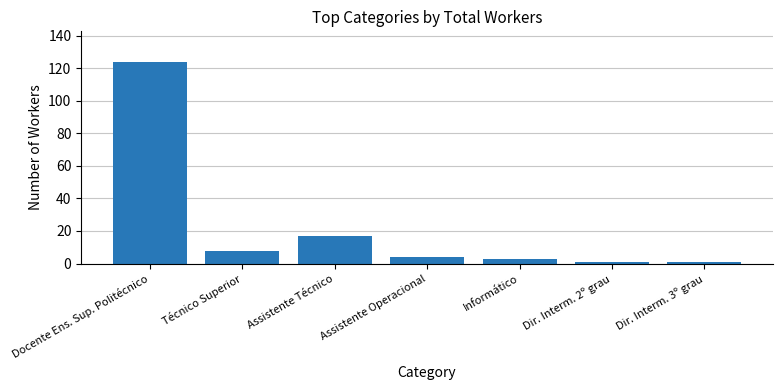

The value at Assistente Operacional is 4. True or false?

True